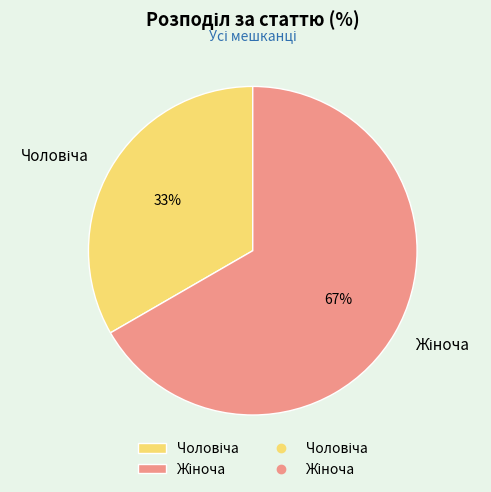

Rank the categories by value from highest to lowest.

Жіноча, Чоловіча